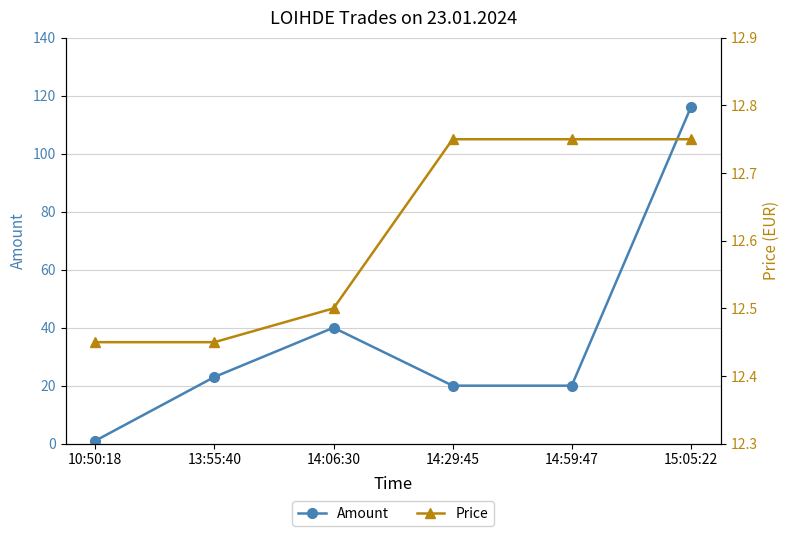

What is the value of the Amount point at the 4th from the left?

20